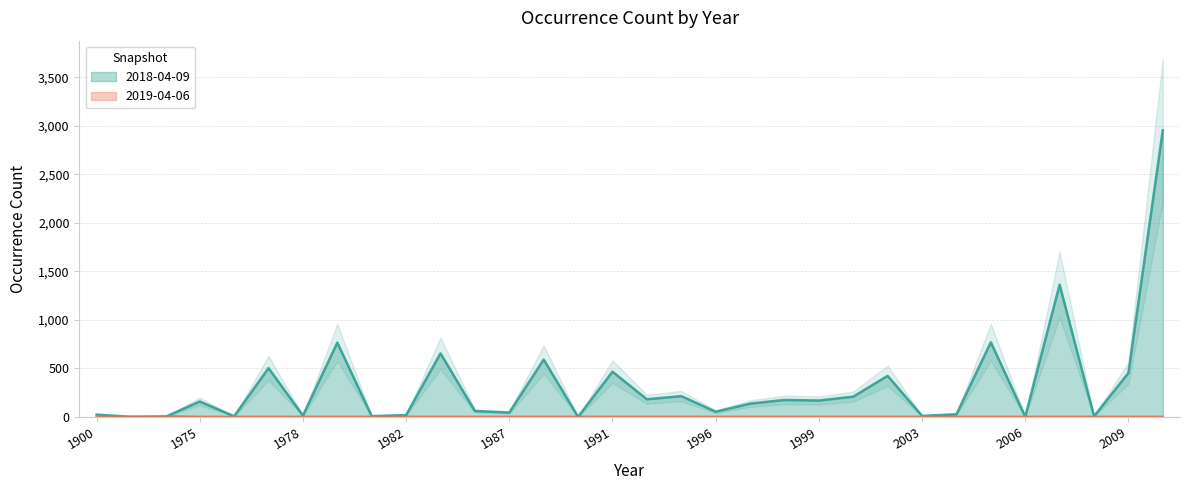

How many intersections are there between 2019-04-06 and 2018-04-09?

1